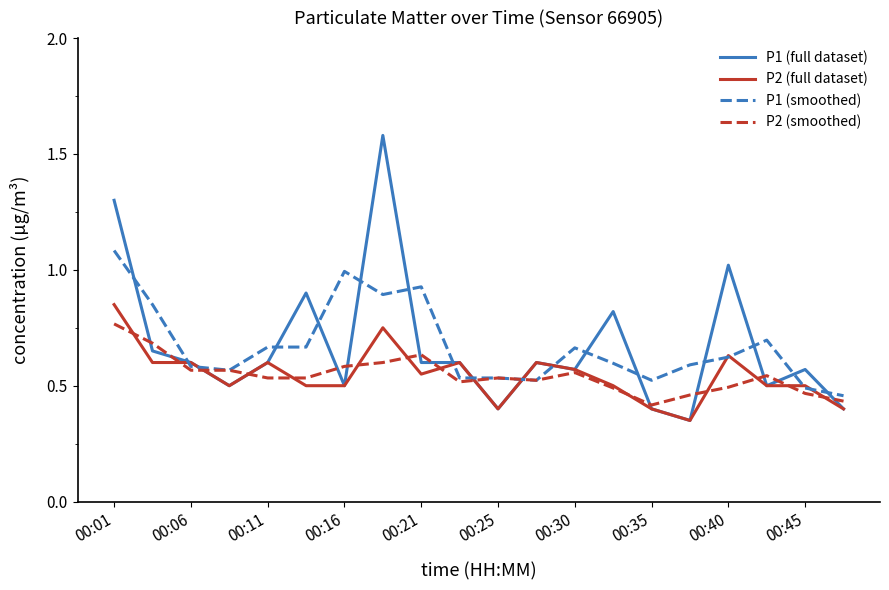

Which series has the widest spread of values?

P1 (full dataset)